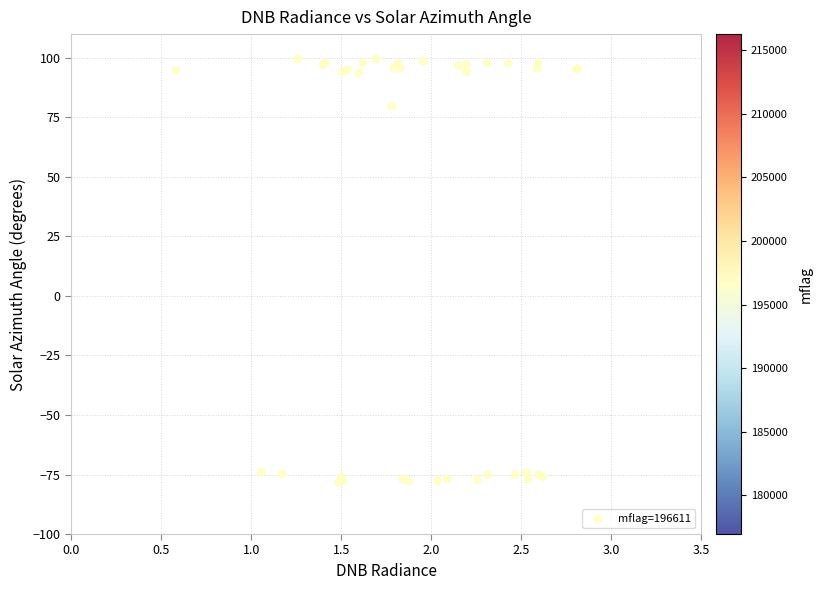

What Y value in the scatter plot is closest to 10?

79.9